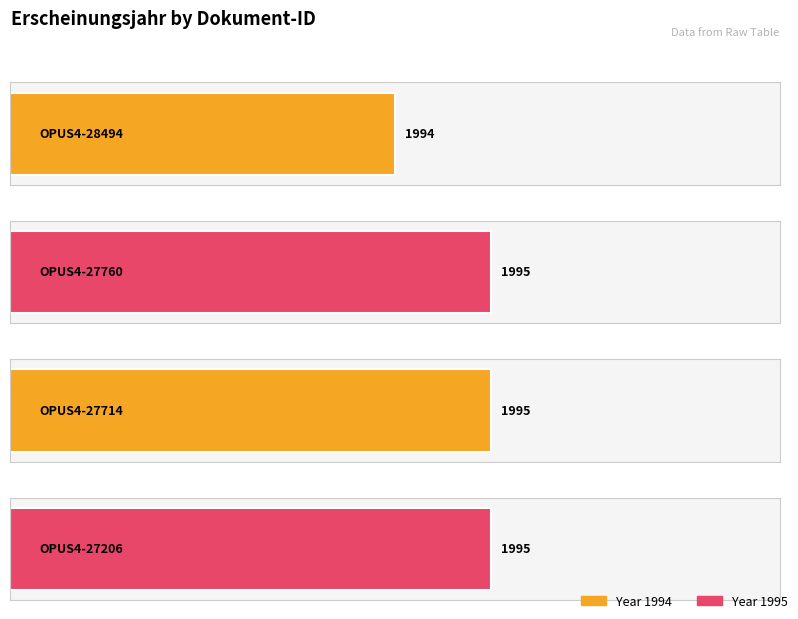

Count the values in the range 1995 to 1996.

3